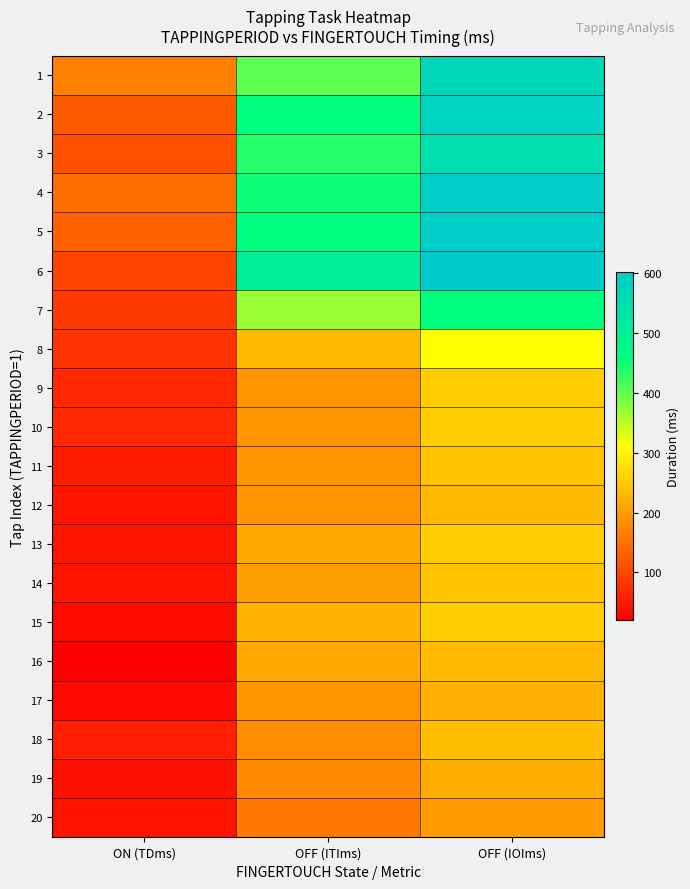

At which category is the sum across all series the highest?

OFF (IOIms)